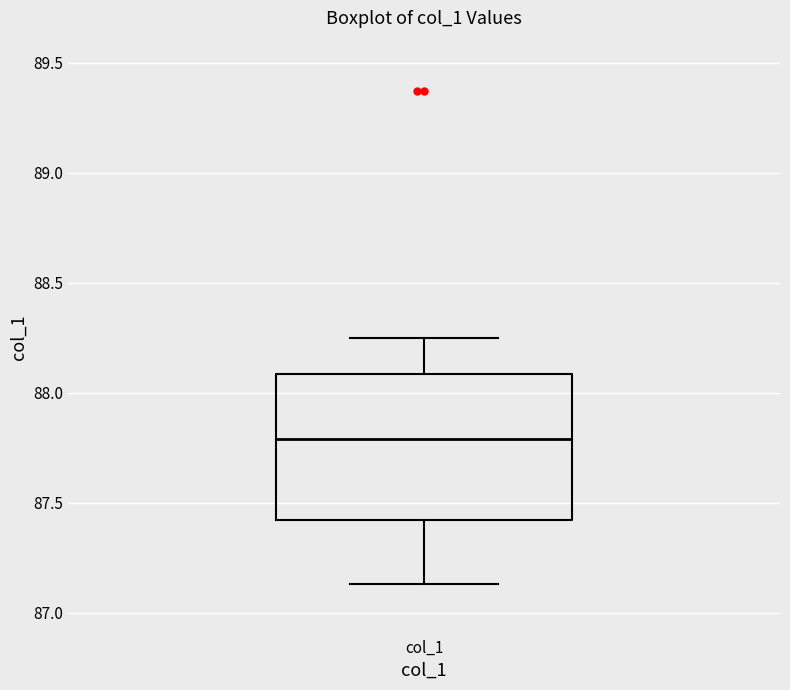

Read this box plot against the y-axis: the position of the median line, the range covered by the box, and the ends of both whiskers. The values are not printed on the chart, so give them approximately, as read against the axis.

median 87.80, box 87.40 to 88.10, whiskers 87.15 to 88.25